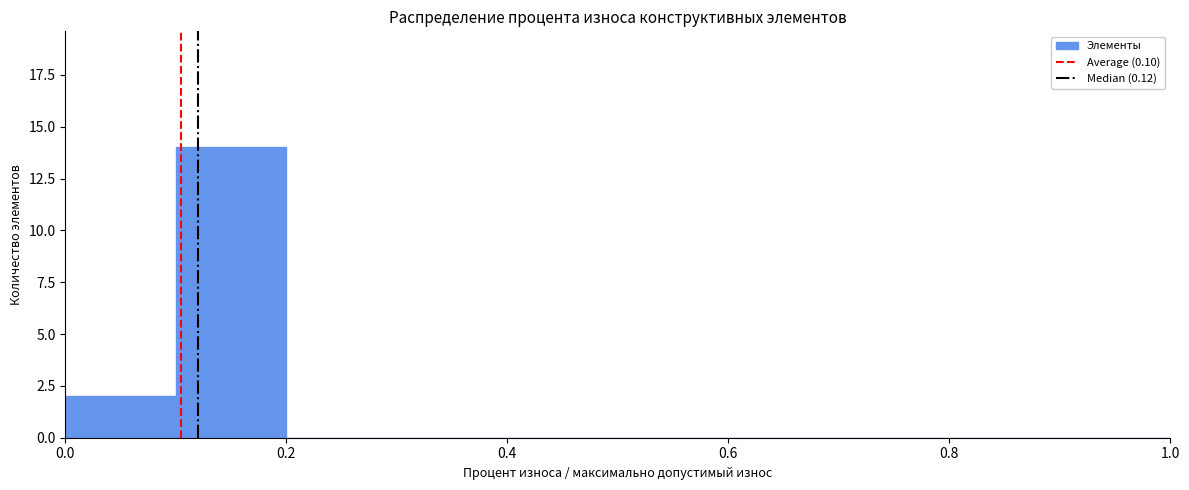

Reading left to right, transcribe this chart: for each bar, give the range it covers on the x-axis and its height. The values are not printed on the chart, so give them approximately, as read against the axis.

0.0 to 0.1: 2
0.1 to 0.2: 14
0.2 to 0.3: 0
0.3 to 0.4: 0
0.4 to 0.5: 0
0.5 to 0.6: 0
0.6 to 0.7: 0
0.7 to 0.8: 0
0.8 to 0.9: 0
0.9 to 1.0: 0